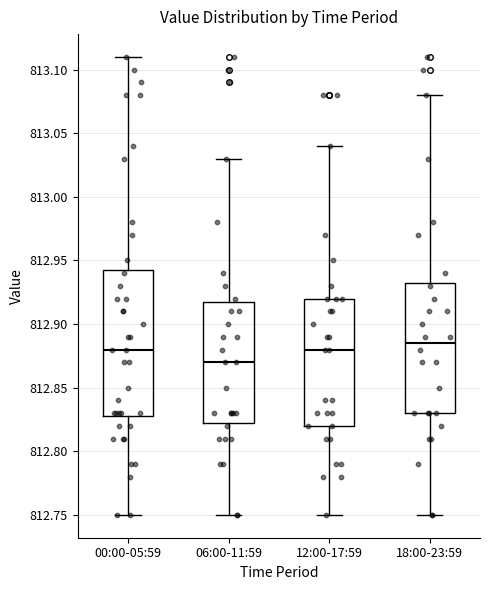

Reading left to right, read every box against the y-axis: the position of its median line, the range the box covers, and the ends of its whiskers. The values are not printed on the chart, so give them approximately, as read against the axis.

00:00-05:59: median 812.880, box 812.830 to 812.945, whiskers 812.750 to 813.110
06:00-11:59: median 812.870, box 812.825 to 812.920, whiskers 812.750 to 813.030
12:00-17:59: median 812.880, box 812.820 to 812.920, whiskers 812.750 to 813.040
18:00-23:59: median 812.885, box 812.830 to 812.935, whiskers 812.750 to 813.080